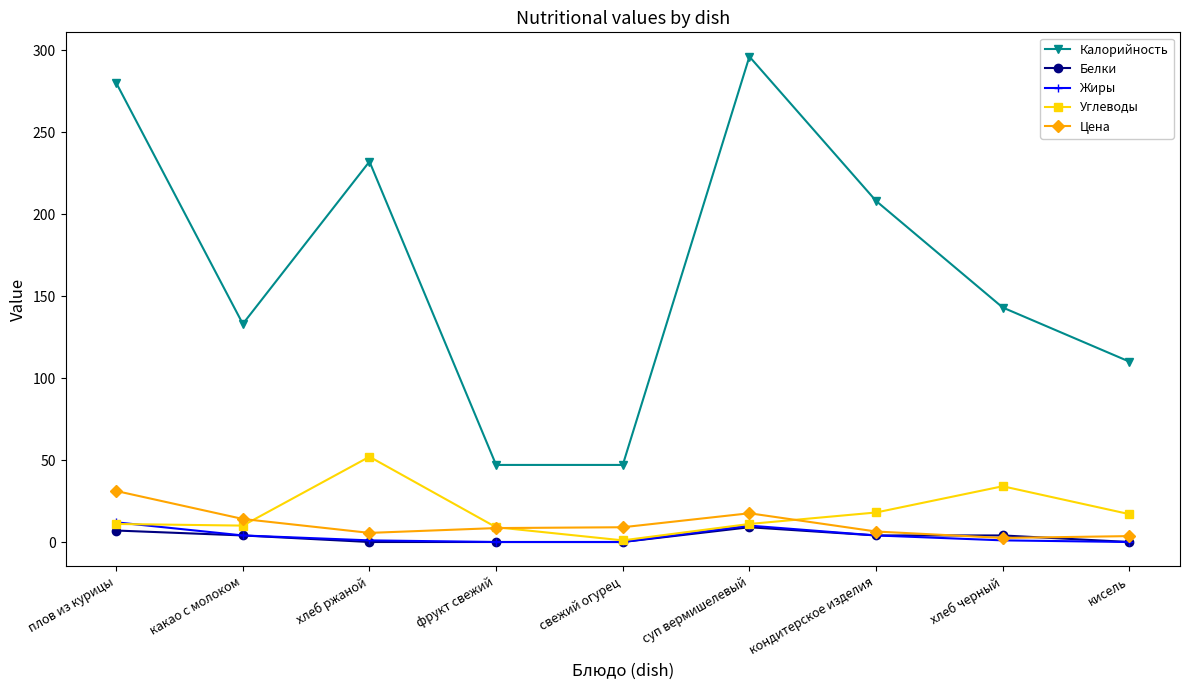

Which category has the highest value across all series?

суп вермишелевый